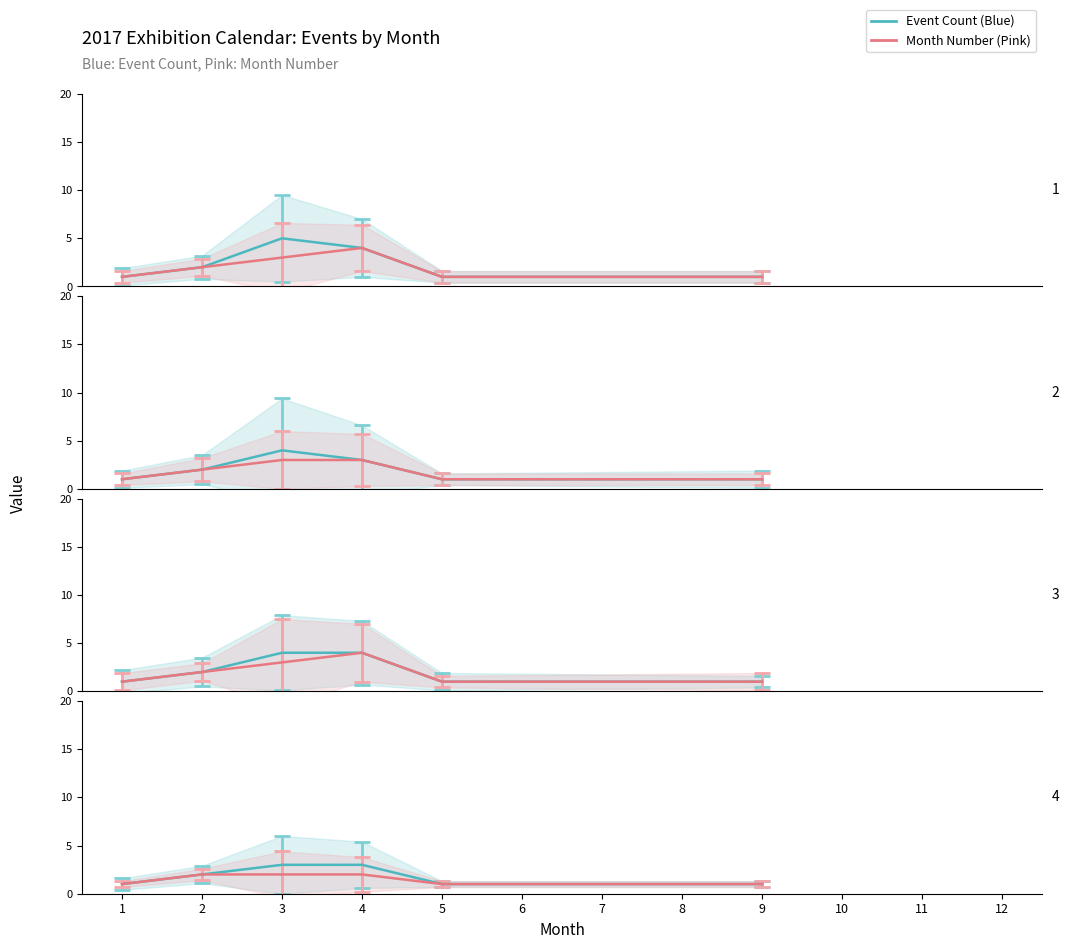

Does the chart have visible grid lines?

No